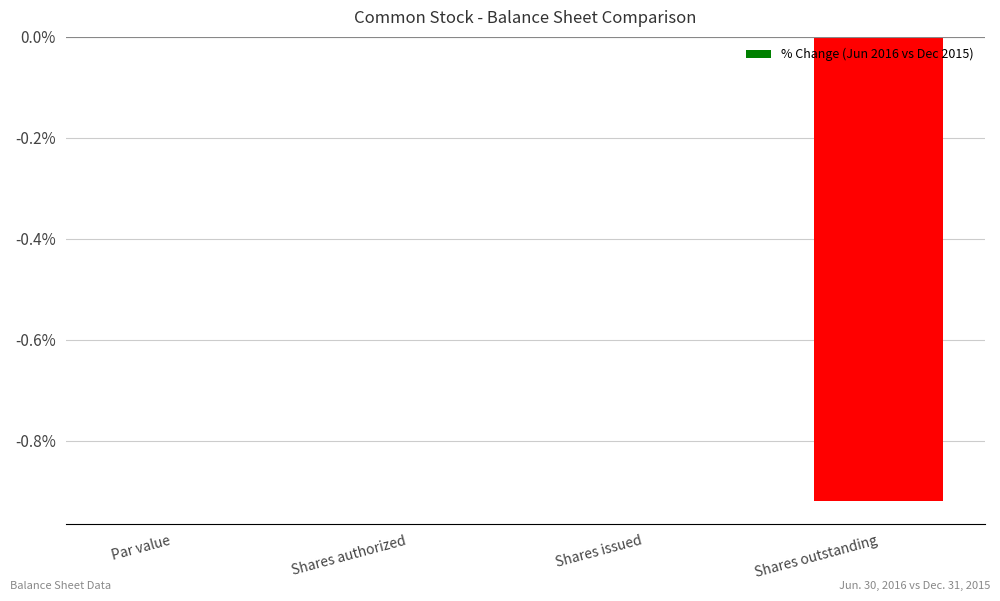

Is it true that the value at Shares outstanding is -1.2?

False